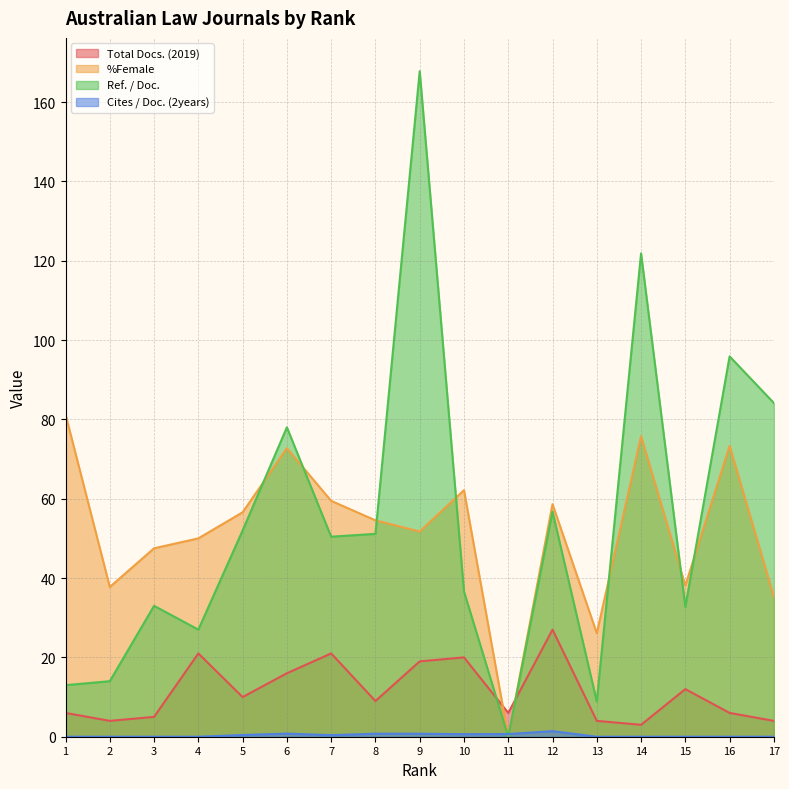

What is the difference between the maximum and minimum values in the %Female series?

81.2